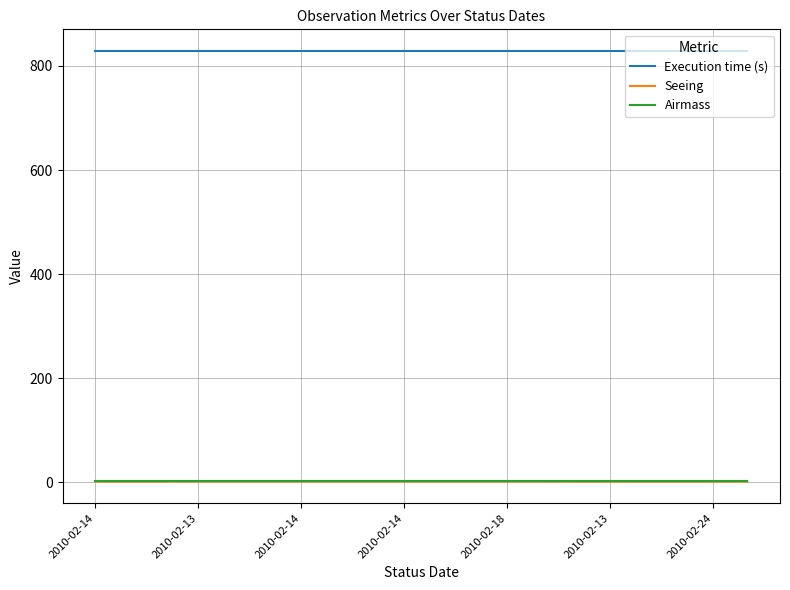

True or false: Airmass and Execution time (s) intersect in this chart.

False